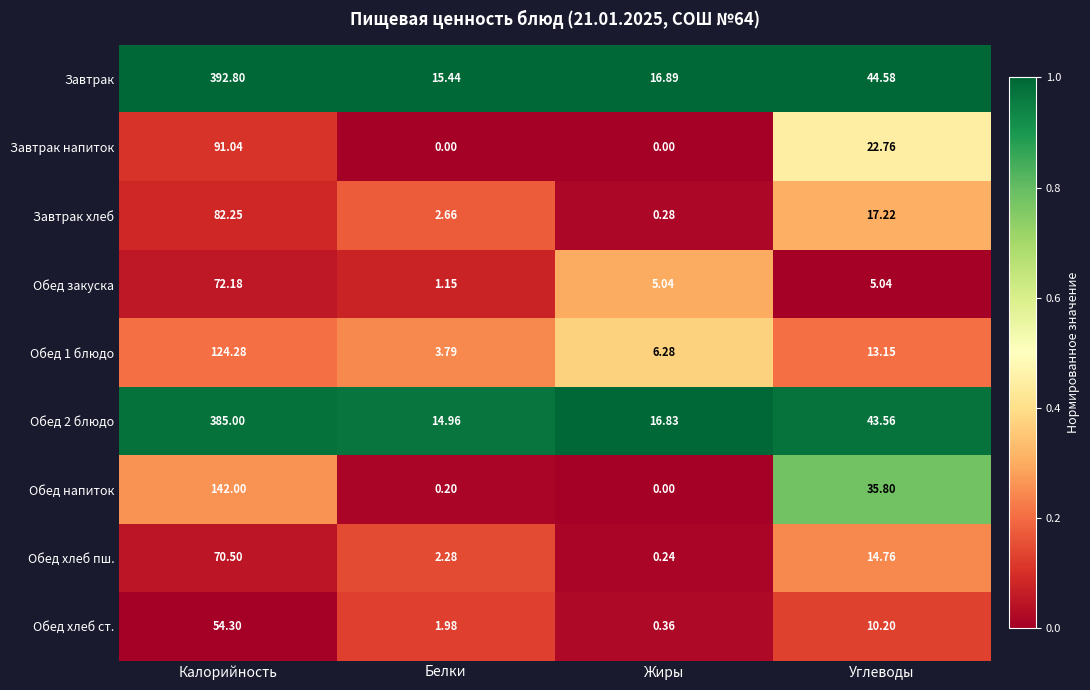

Which series has the largest total across all categories?

Завтрак